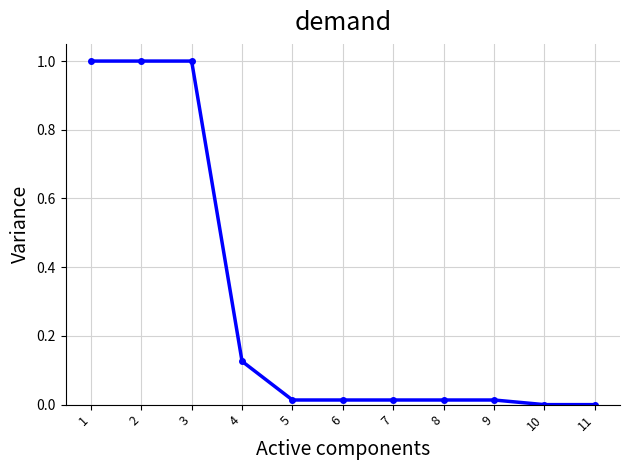

What is the average value?

0.3